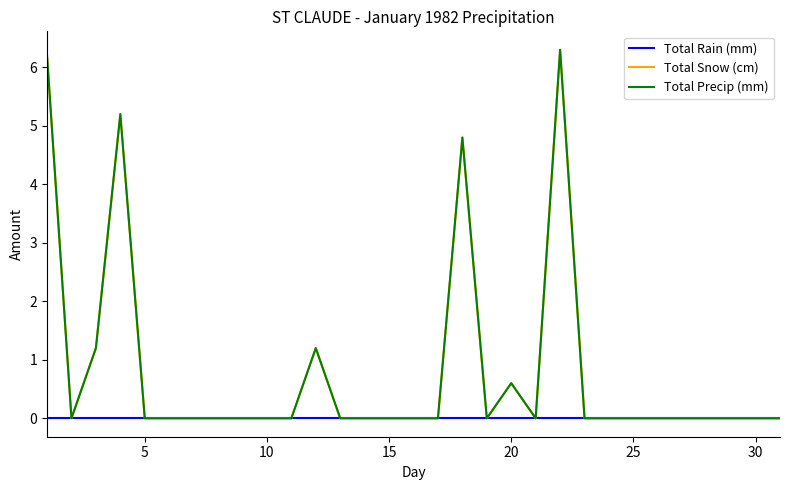

Which series has the widest spread of values?

Total Snow (cm)